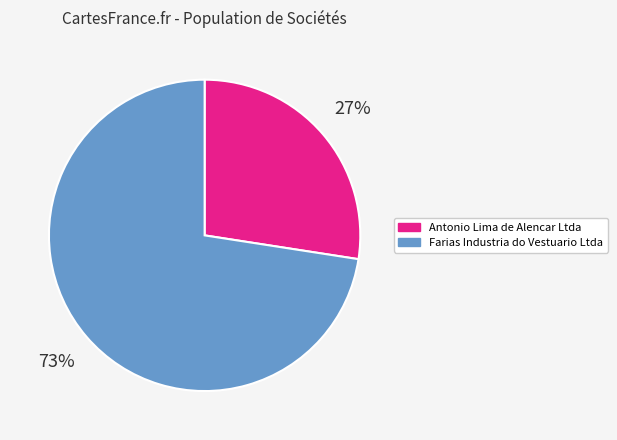

Which slice is the largest?

Farias Industria do Vestuario Ltda